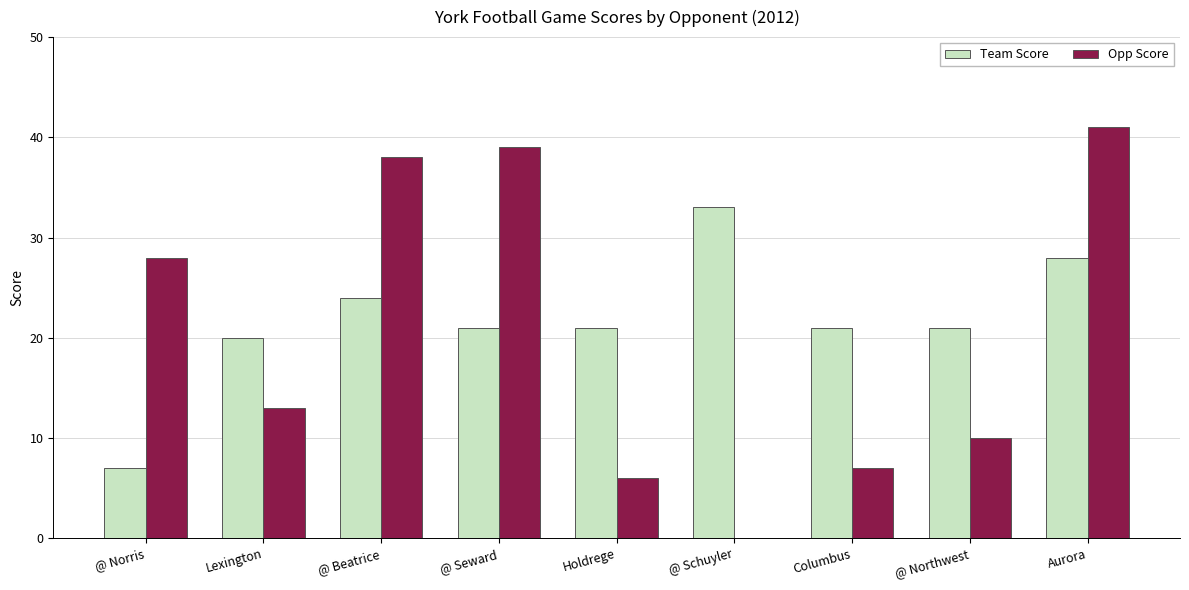

Which series has the largest total across all categories?

Team Score